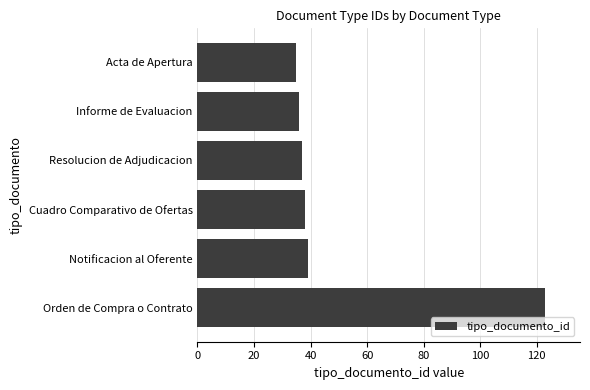

What is the greatest value displayed?

123